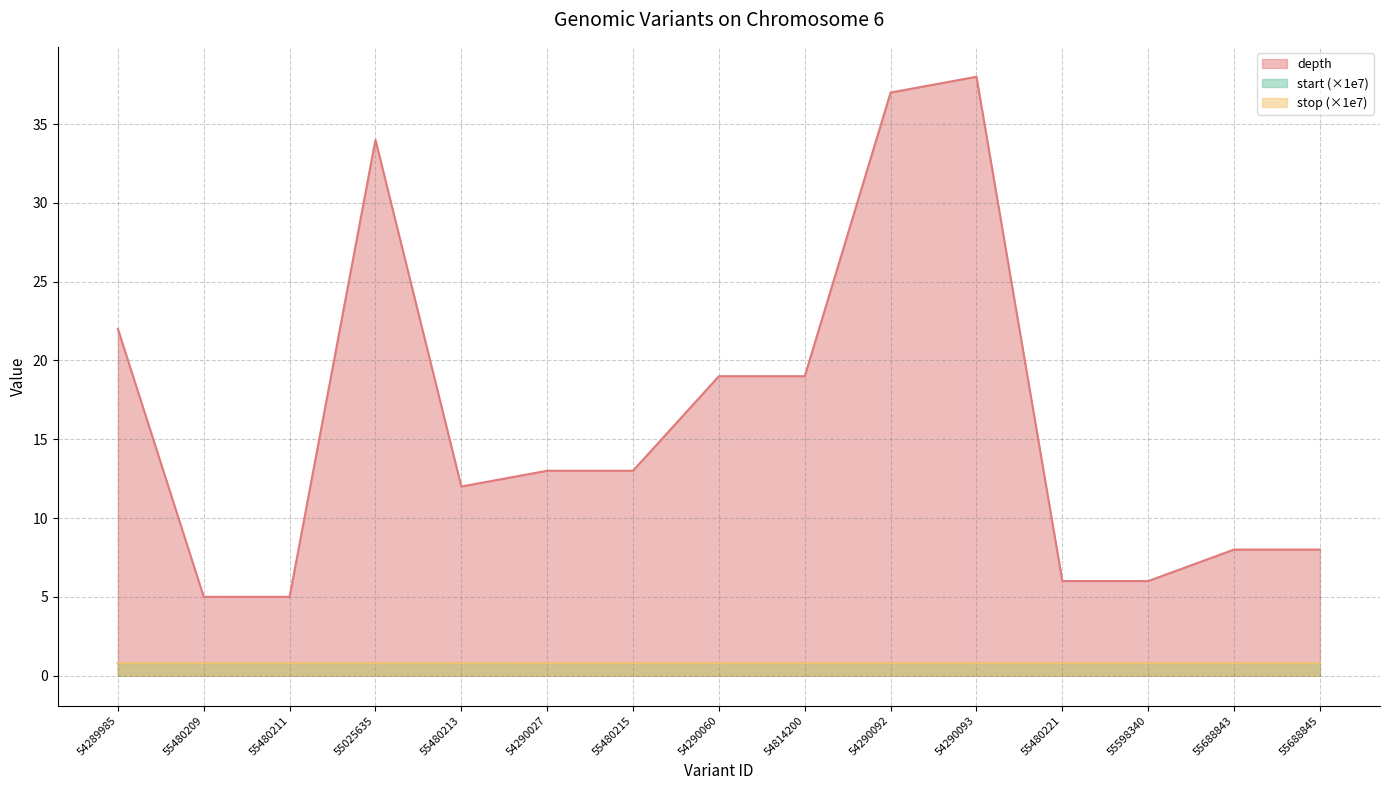

Rank the series at 55598340 from highest to lowest value.

depth, stop, start